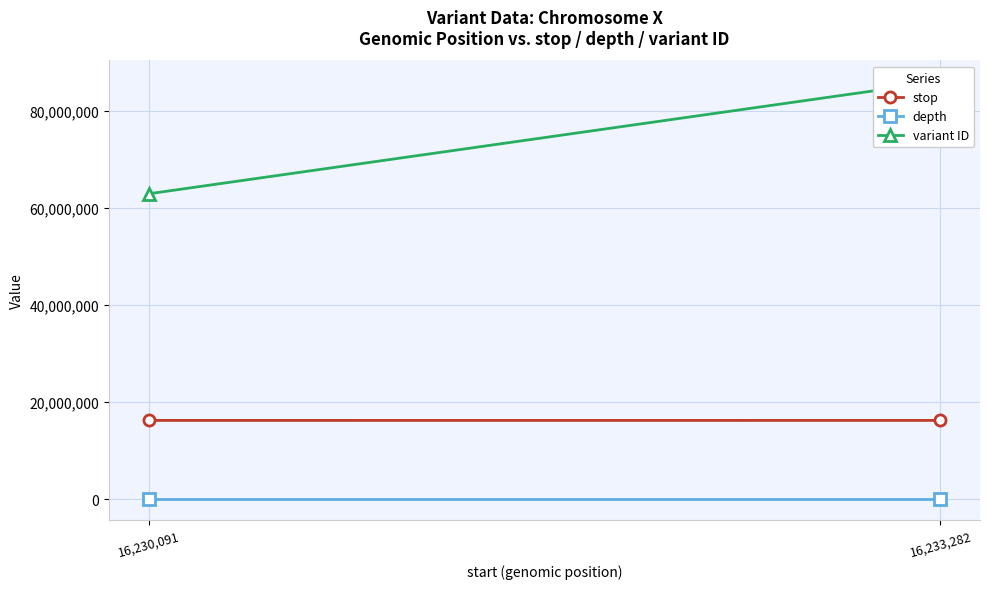

How many stop values are between 16230092 and 16233283?

2